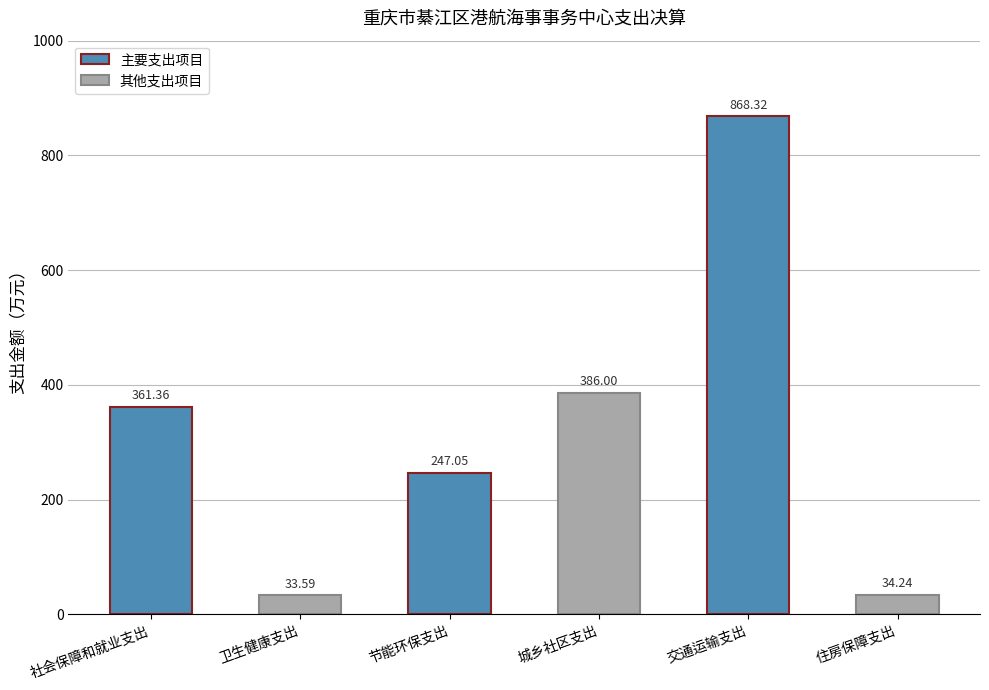

Reading left to right, transcribe all the data shown in this chart.

社会保障和就业支出=361.4	卫生健康支出=33.6	节能环保支出=247.1	城乡社区支出=386.0	交通运输支出=868.3	住房保障支出=34.2